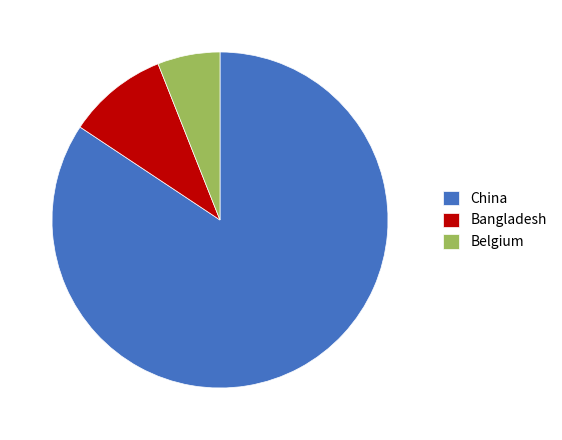

Is China the majority of the pie?

Yes